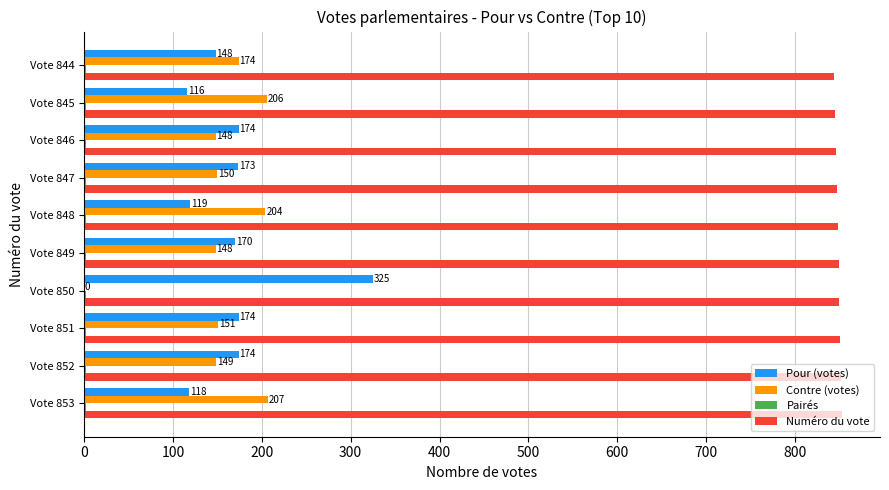

What is the total value across all series at Vote 849?

1169